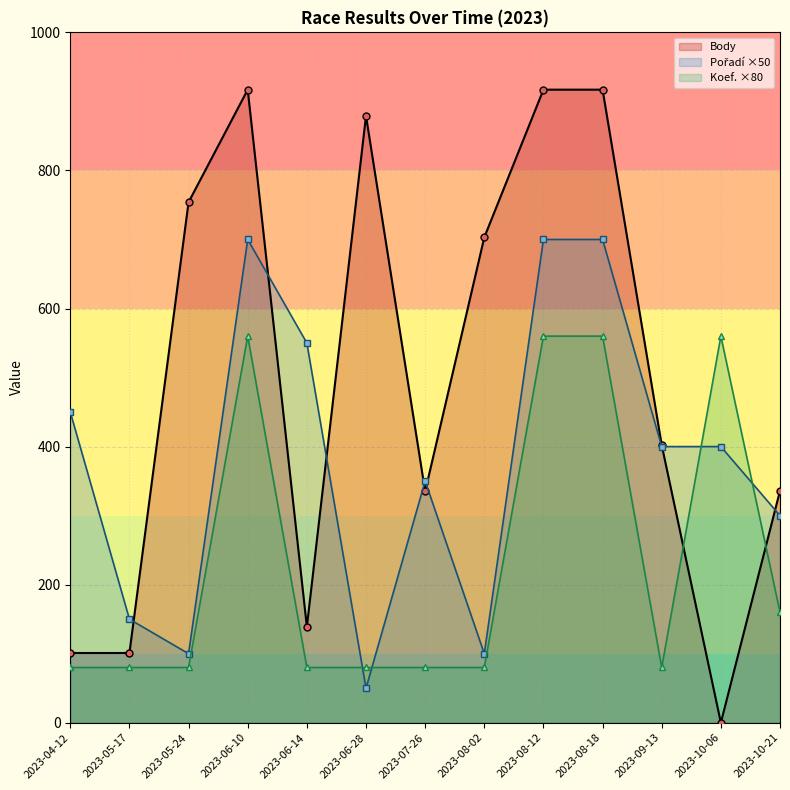

How many intersections are there between Body and Pořadí ×50?

7